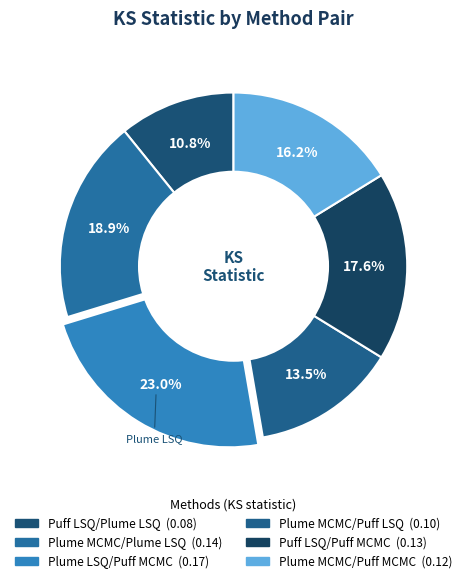

Which slice is the smallest?

Puff LSQ/Plume LSQ